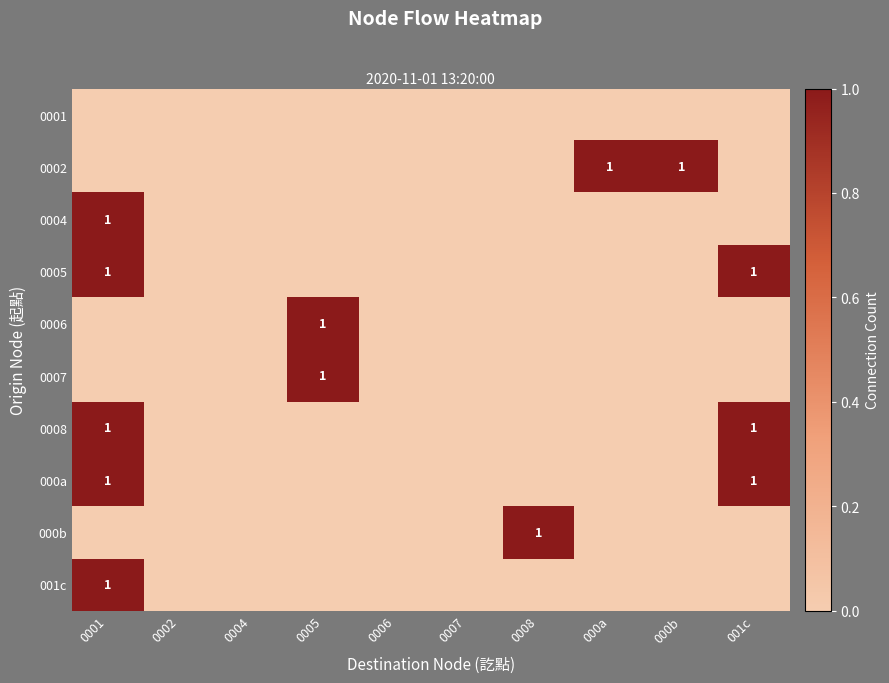

True or false: 0008 has a value of 1 at 0001.

True